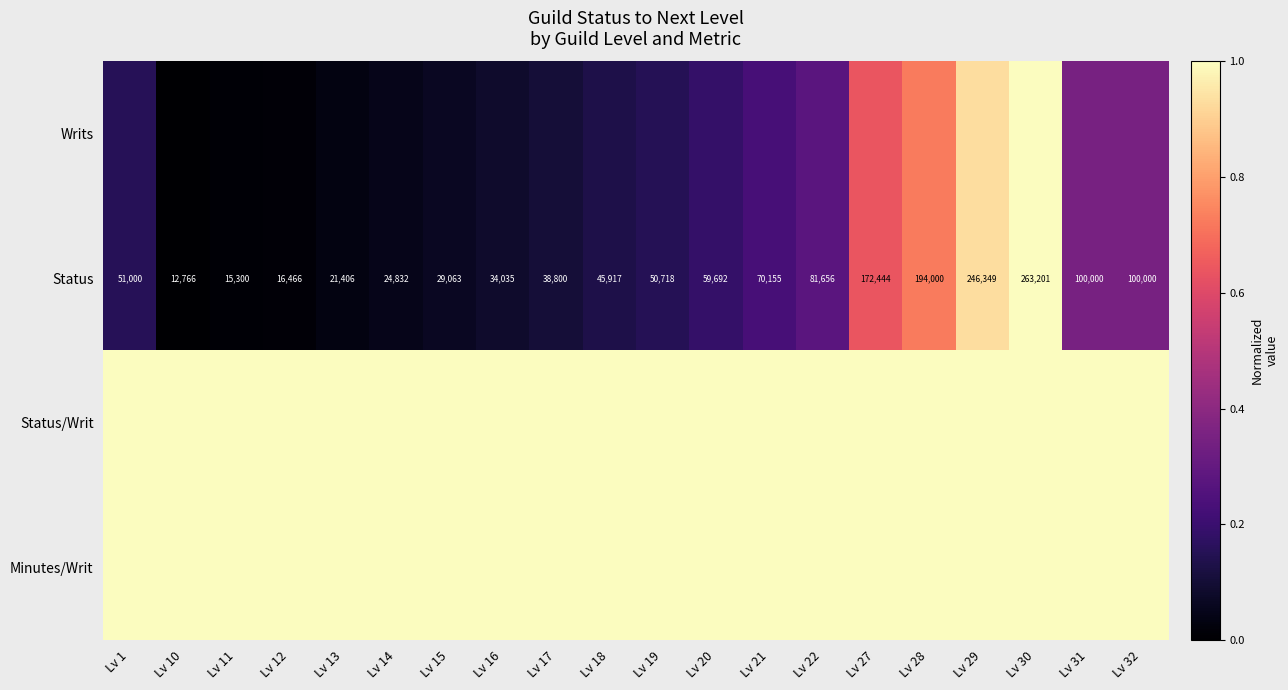

The Status series shows 0.0 at Lv 13. True or false?

True